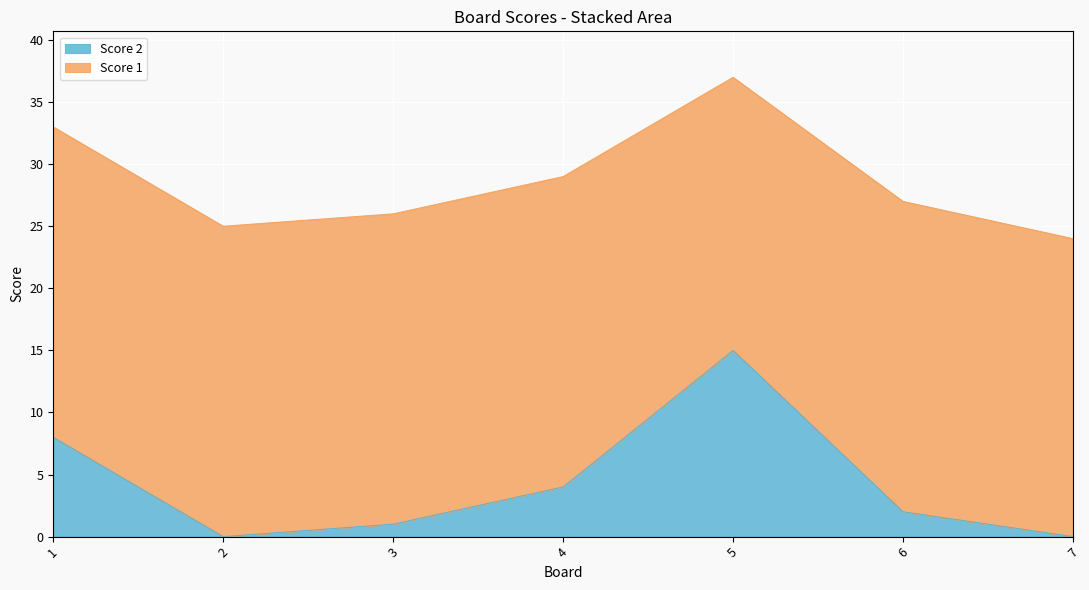

What is the value of the 1st point from the left?

8